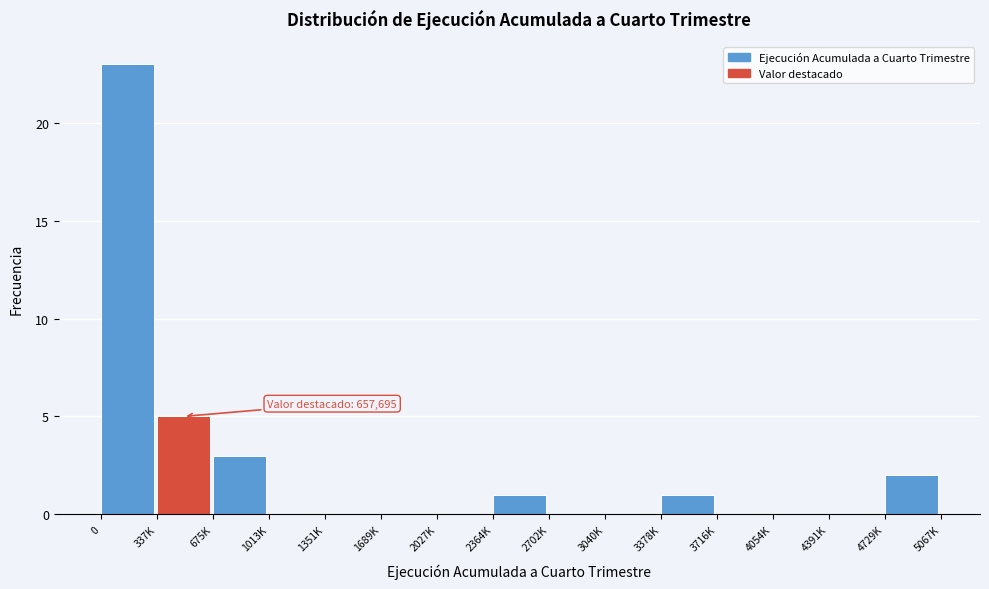

Reading right to left, what are all the values shown in this chart?

4729K=2	4391K=0	4054K=0	3716K=0	3378K=1	3040K=0	2702K=0	2364K=1	2027K=0	1689K=0	1351K=0	1013K=0	675K=3	337K=5	0=23